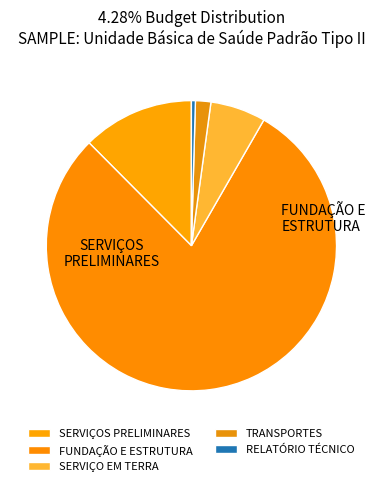

What percentage is the SERVIÇOS PRELIMINARES slice, to the nearest percent?

12%